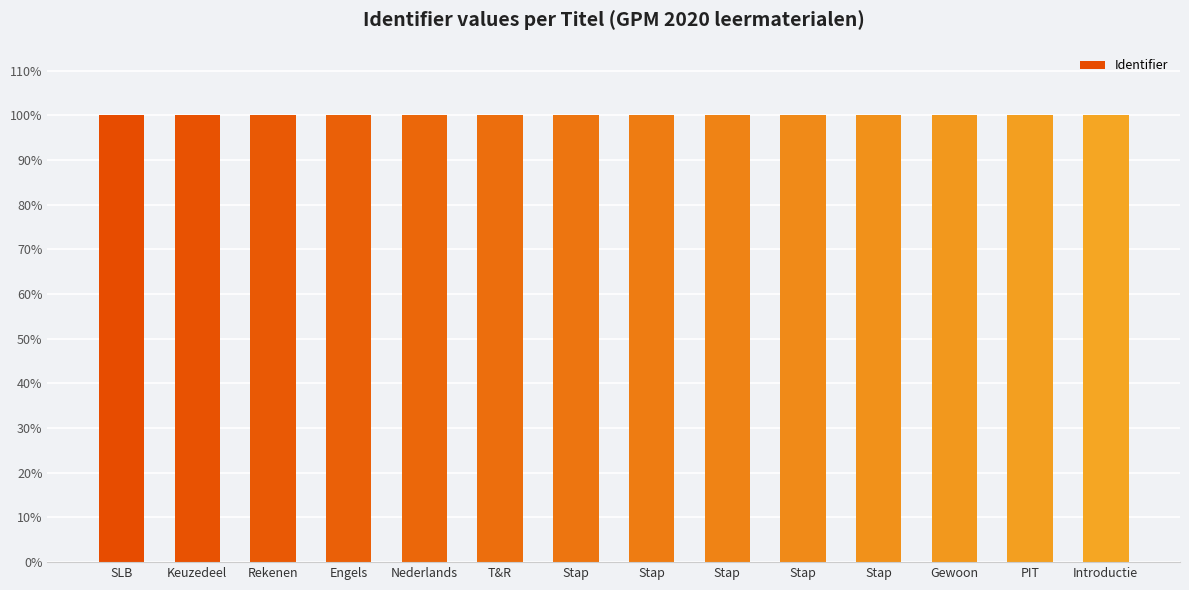

What is the label of the 10th bar from the right?

Nederlands